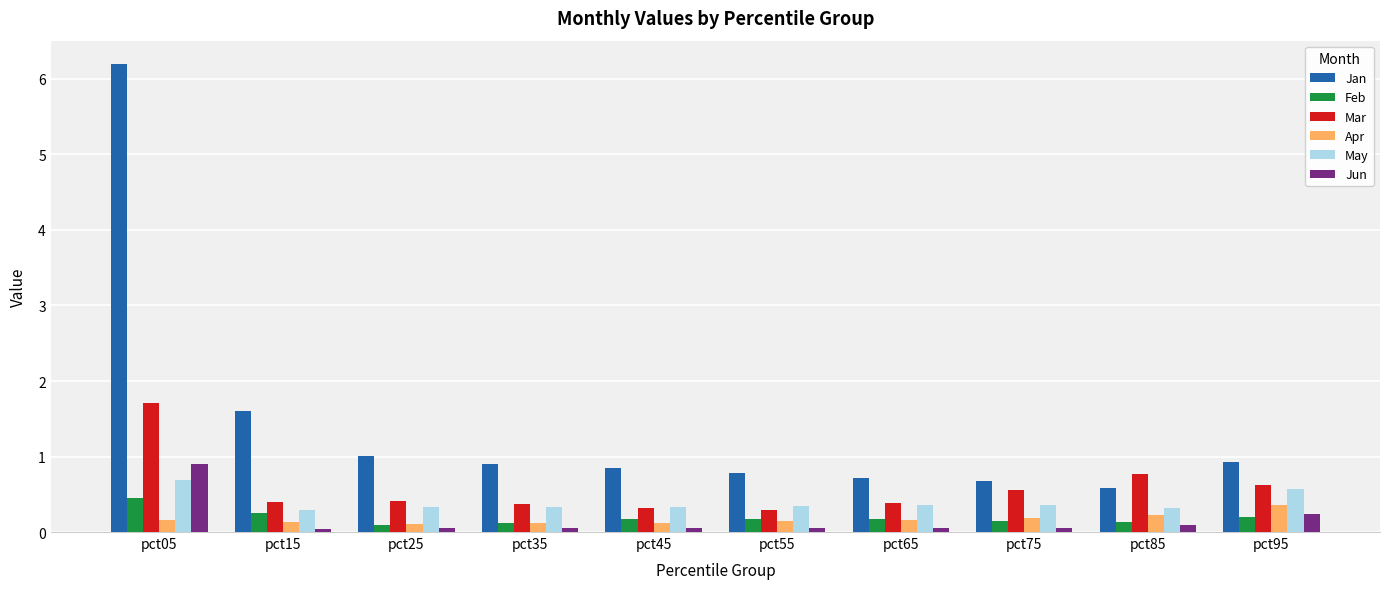

How many bars are there in each group?

6